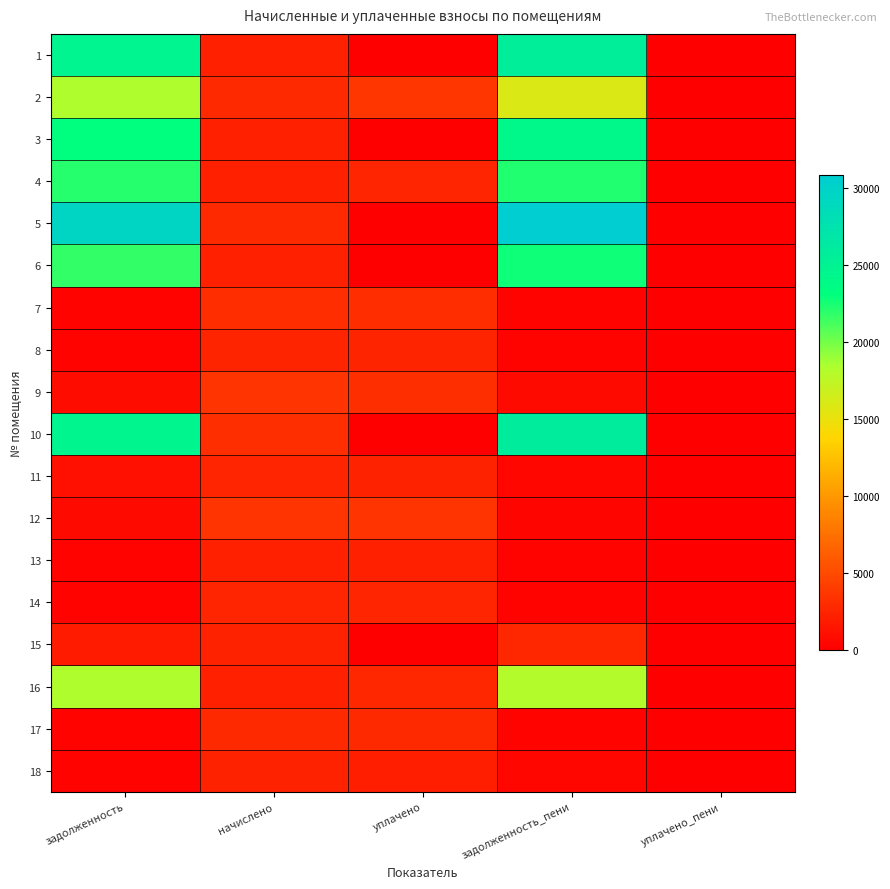

At which category does the chart reach its minimum across all series?

уплачено